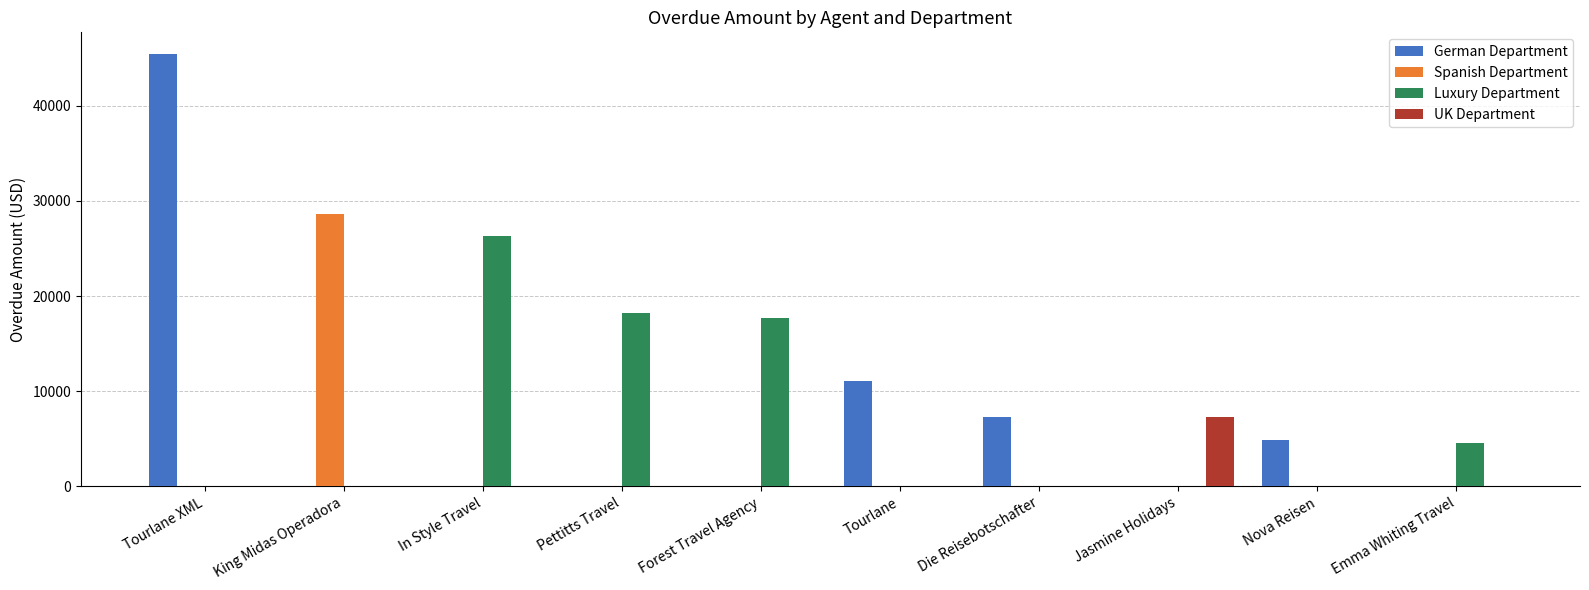

What is the sum of all Luxury Department values?

66832.0